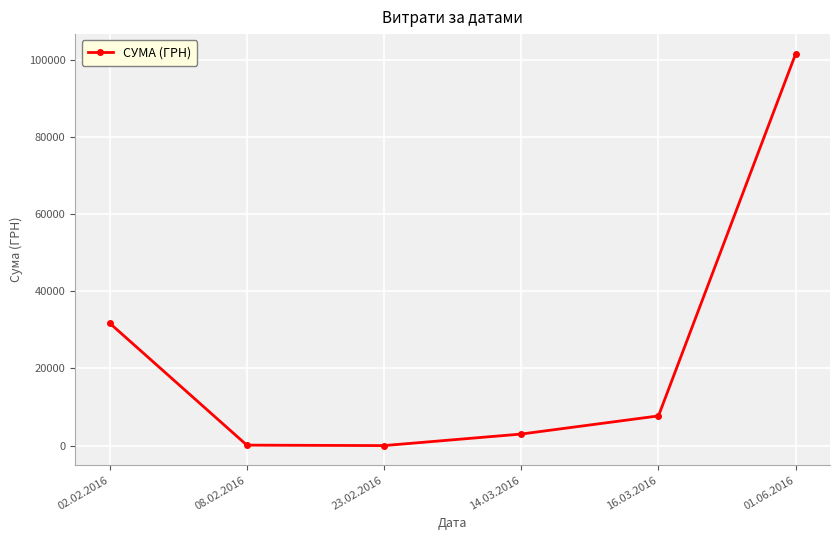

What is the sum of the values at 14.03.2016 and 23.02.2016?

3021.7